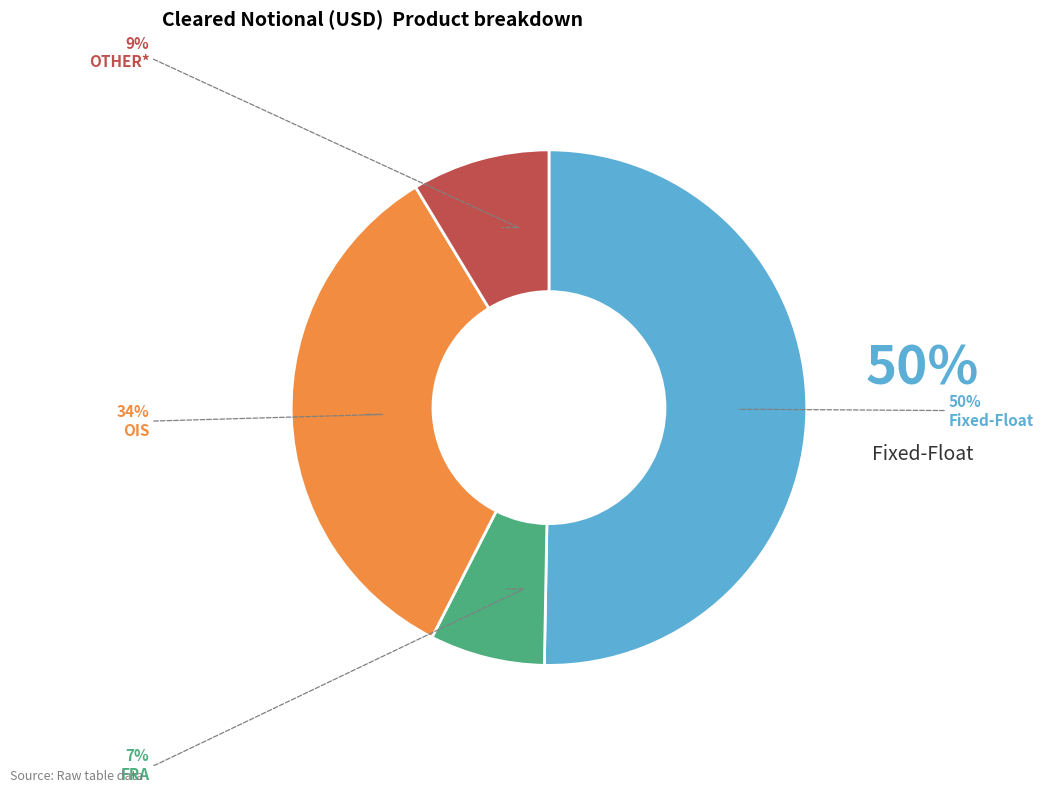

To the nearest percent, what is the average slice percentage?

25%